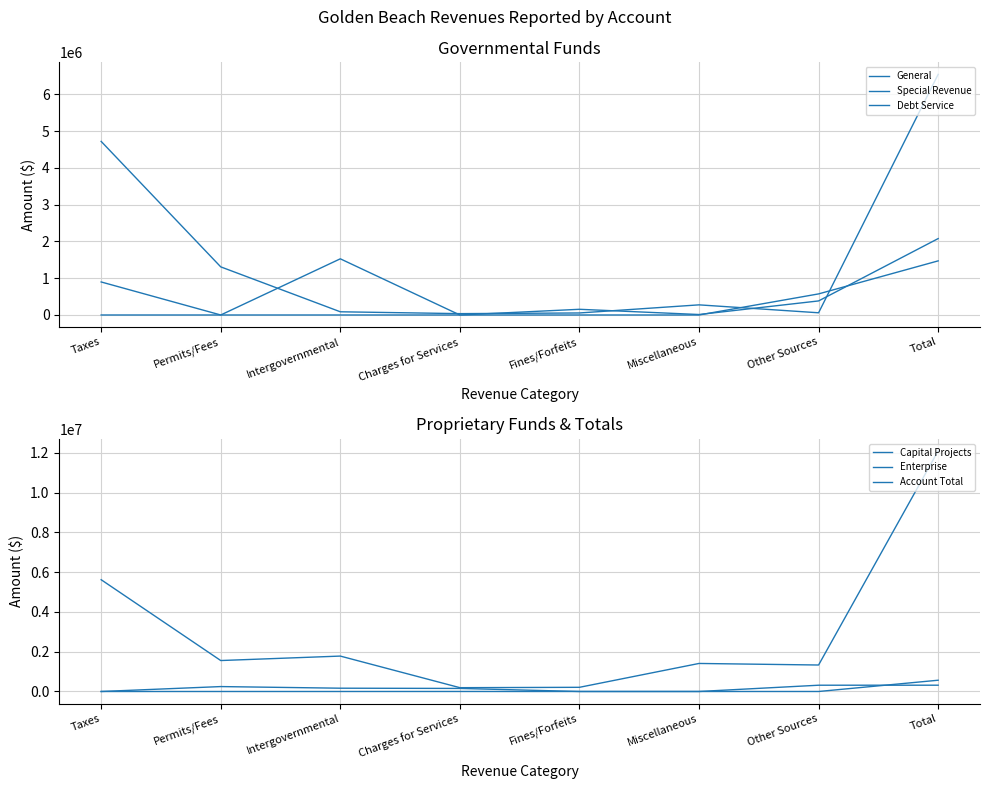

Reading left to right, list all the values displayed in this chart.

General: Taxes=4723309	Permits/Fees=1309563	Intergovernmental=87076	Charges for Services=36793	Fines/Forfeits=55075	Miscellaneous=275625	Other Sources=60000	Total=6547441
Special Revenue: Taxes=0	Permits/Fees=0	Intergovernmental=1528540	Charges for Services=0	Fines/Forfeits=155039	Miscellaneous=12681	Other Sources=382531	Total=2078791
Debt Service: Taxes=898700	Permits/Fees=0	Intergovernmental=0	Charges for Services=0	Fines/Forfeits=0	Miscellaneous=0	Other Sources=573775	Total=1472475
Capital Projects: Taxes=0	Permits/Fees=0	Intergovernmental=0	Charges for Services=998	Fines/Forfeits=0	Miscellaneous=7	Other Sources=315293	Total=316298
Enterprise: Taxes=0	Permits/Fees=247130	Intergovernmental=165405	Charges for Services=153925	Fines/Forfeits=0	Miscellaneous=28	Other Sources=0	Total=566488
Account Total: Taxes=5622009	Permits/Fees=1556693	Intergovernmental=1781021	Charges for Services=191716	Fines/Forfeits=210114	Miscellaneous=1410035	Other Sources=1331599	Total=12103187